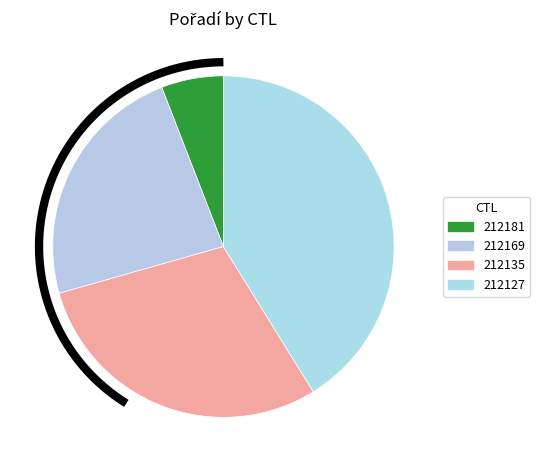

What is the change in value from 212181 to 212135?

+4